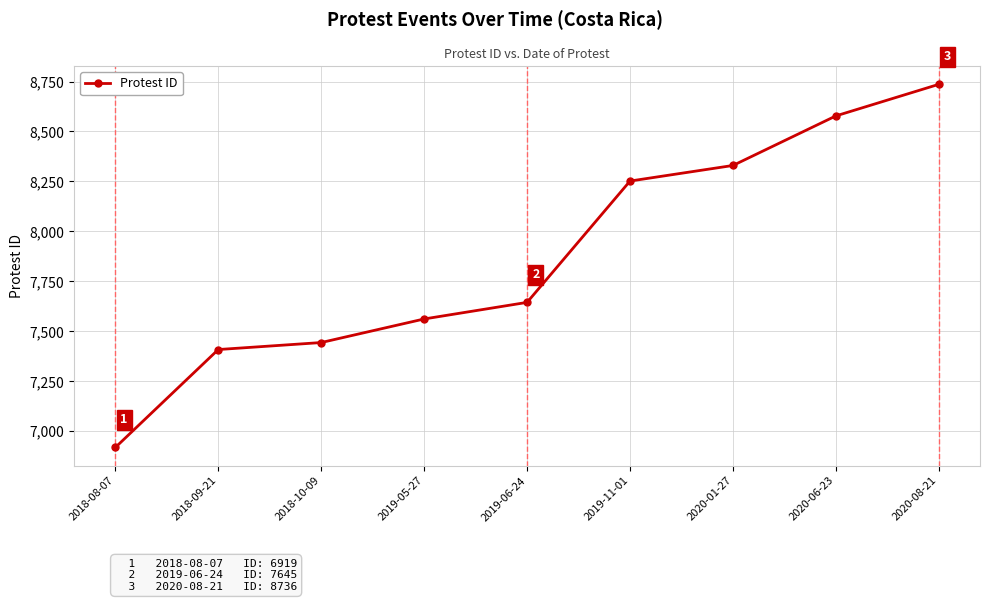

Between 2019-05-27 and 2019-11-01, which is larger?

2019-11-01